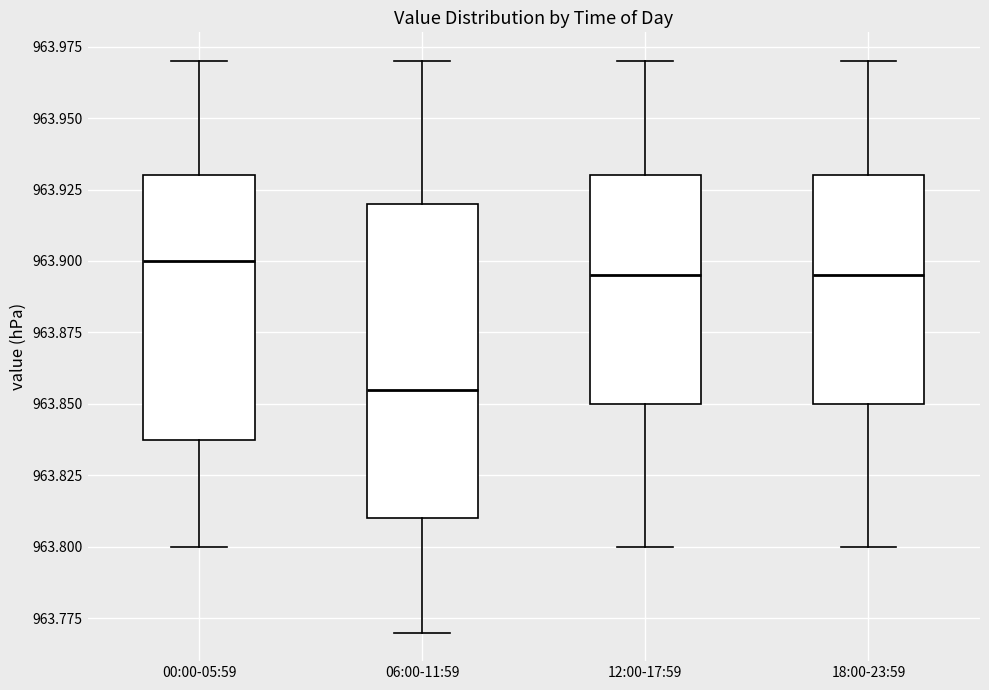

Reading left to right, read every box against the y-axis: the position of its median line, the range the box covers, and the ends of its whiskers. The values are not printed on the chart, so give them approximately, as read against the axis.

00:00-05:59: median 963.900, box 963.840 to 963.930, whiskers 963.800 to 963.970
06:00-11:59: median 963.855, box 963.810 to 963.920, whiskers 963.770 to 963.970
12:00-17:59: median 963.895, box 963.850 to 963.930, whiskers 963.800 to 963.970
18:00-23:59: median 963.895, box 963.850 to 963.930, whiskers 963.800 to 963.970